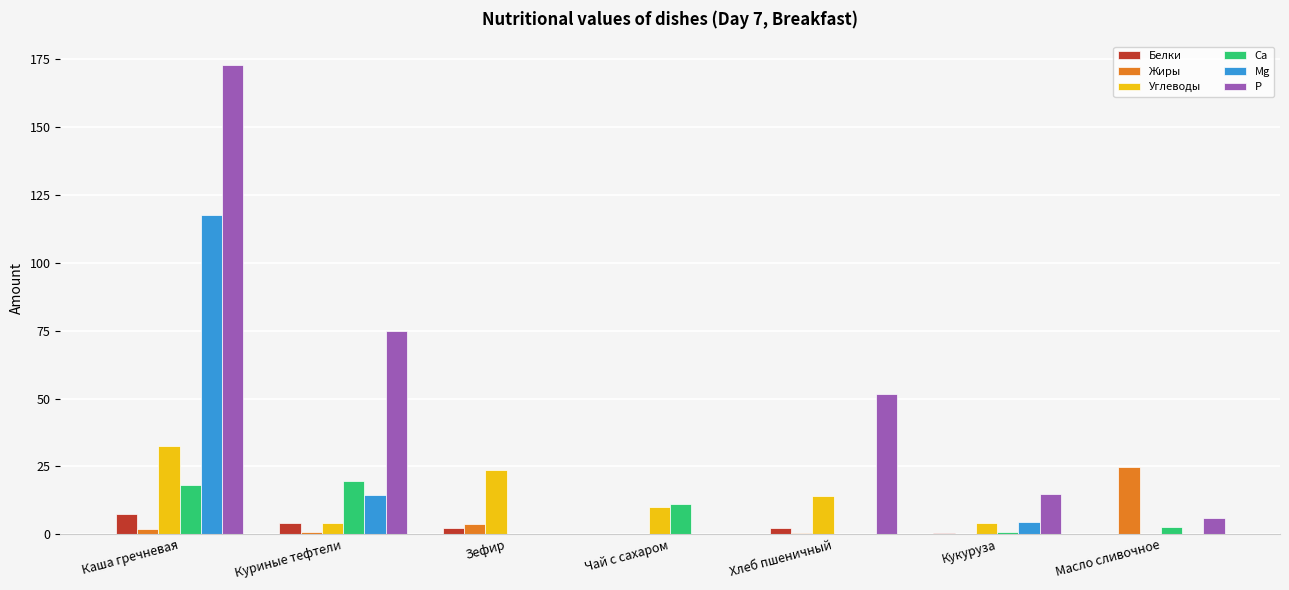

Which series has the largest range (max minus min)?

P